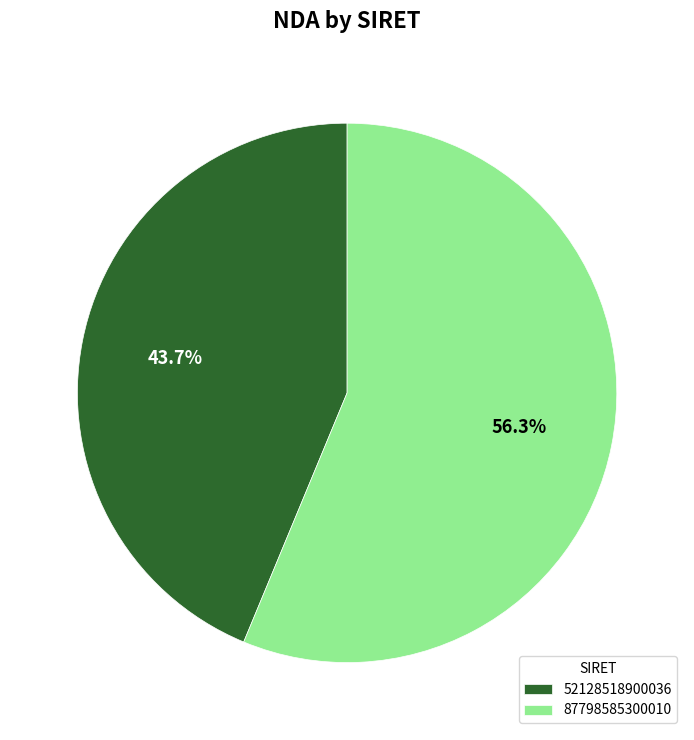

What percentage is NOT represented by 87798585300010?

43.7%